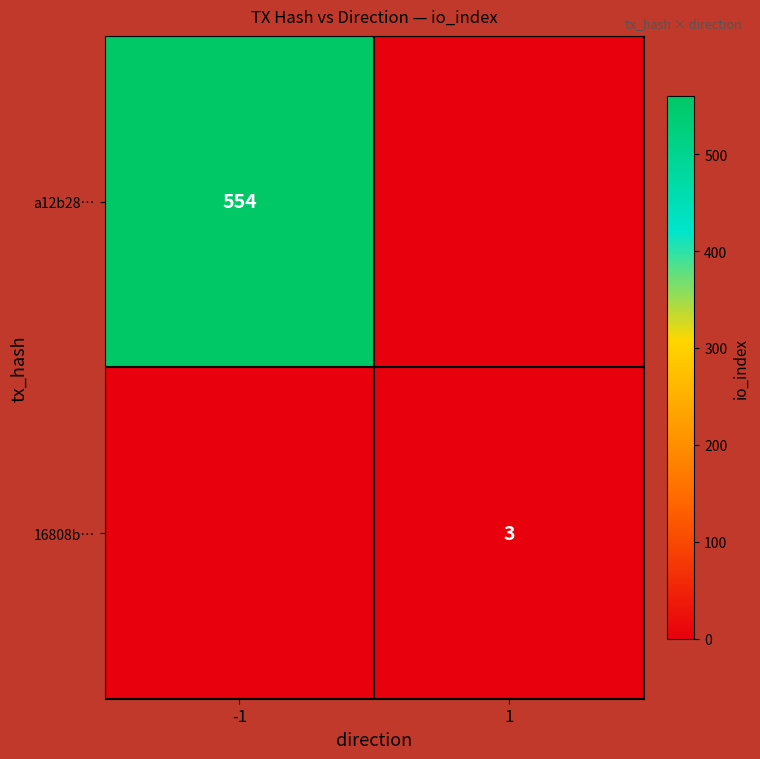

True or false: 16808b… has a value of 3 at 1.

True